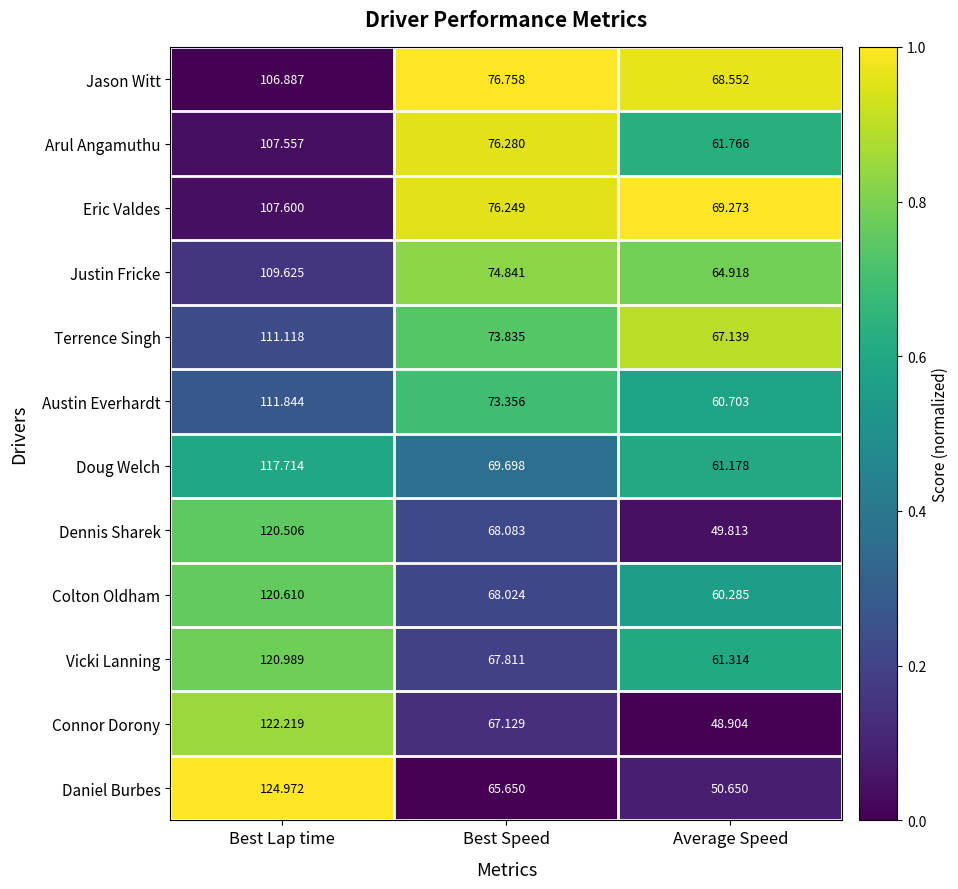

Rank the categories by Eric Valdes value from highest to lowest.

Best Lap time, Best Speed, Average Speed